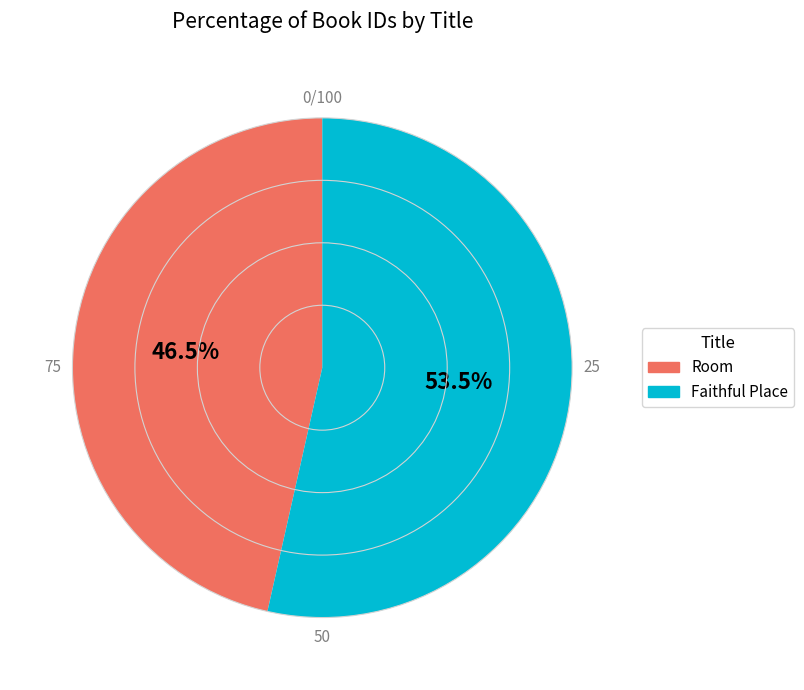

Does Room represent more than half of the total?

No